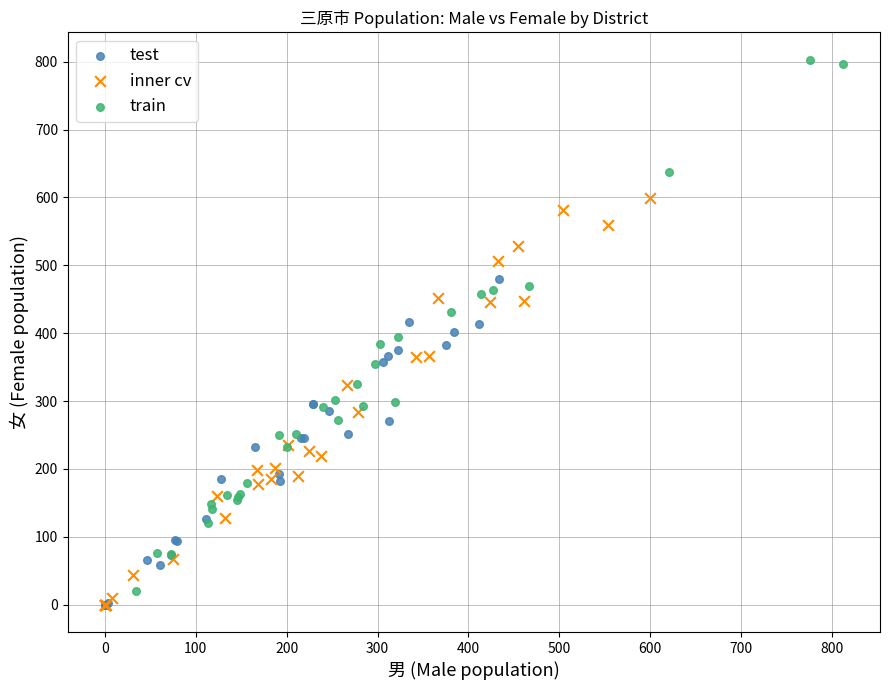

Which series has the largest Y range (max minus min)?

train